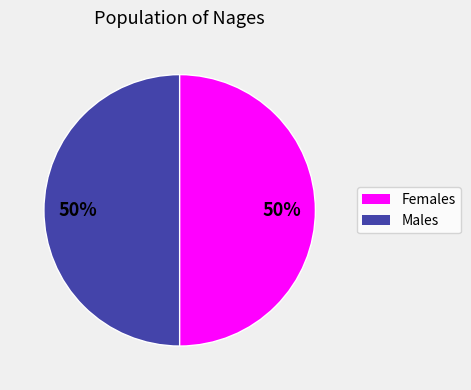

To the nearest percent, what is the average slice percentage?

50%